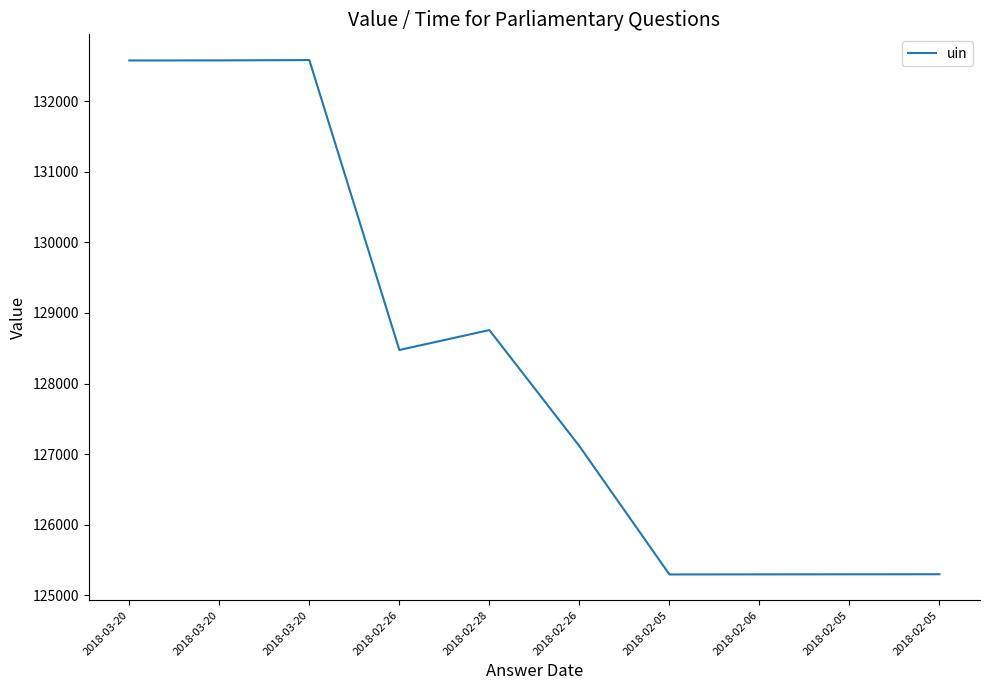

The chart shows a value of 178710 at 2018-02-26. True or false?

False